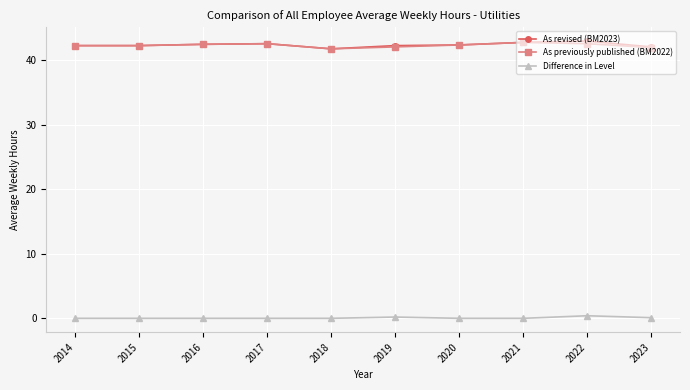

What is the spread (max minus min) of values at 2020?

42.4